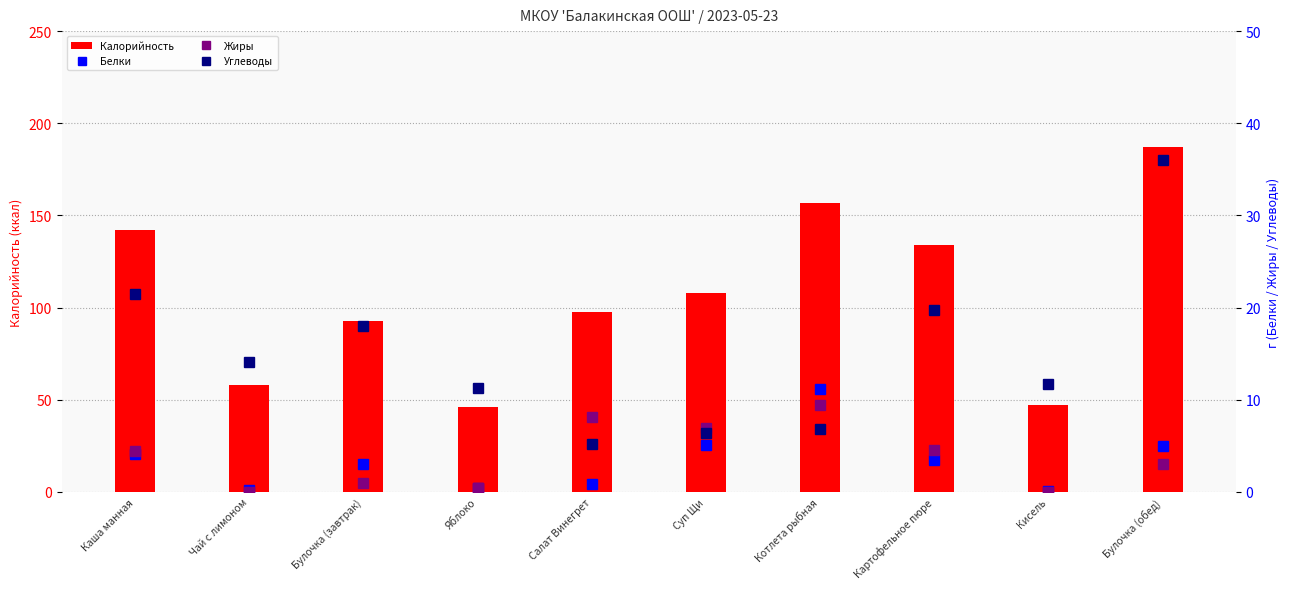

Which series changed the most between Суп Щи and Кисель?

Калорийность